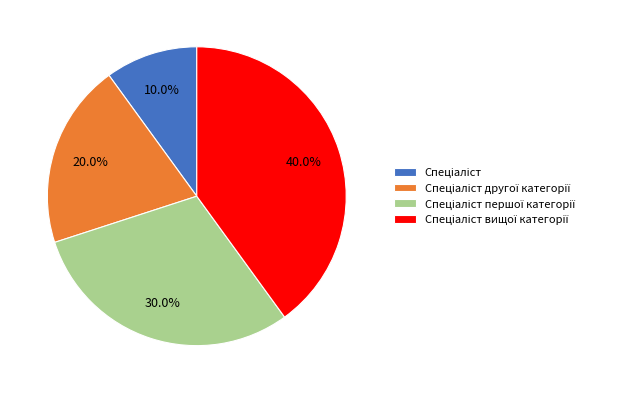

Does any single category account for the majority?

No